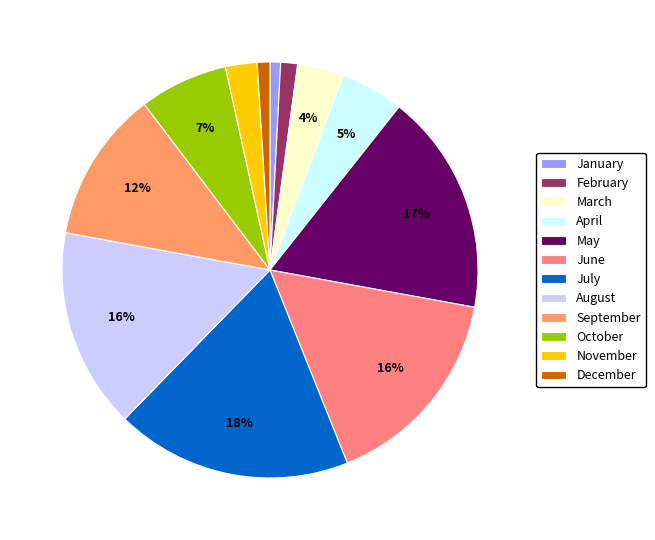

How many slices are in this pie chart?

12